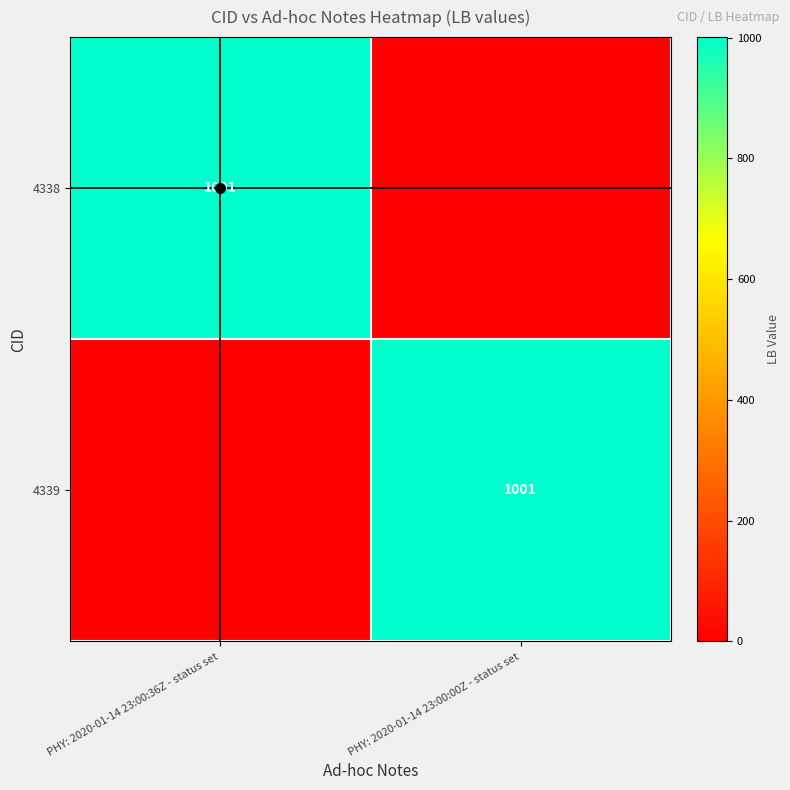

The 4338 series shows 1504 at PHY: 2020-01-14 23:00:36Z - status set. True or false?

False